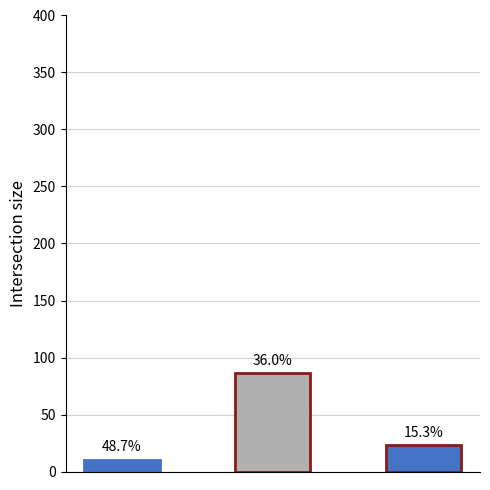

The value at MODERADO is 58. True or false?

False